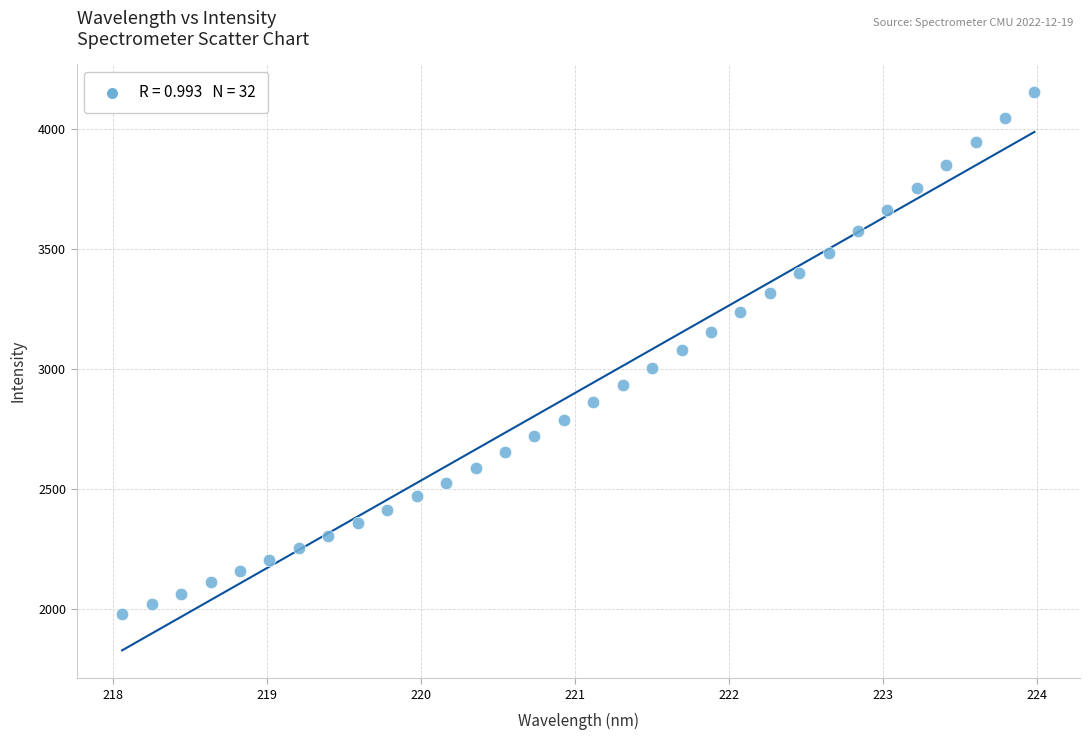

What is the range of Y values (max minus min)?

2177.0